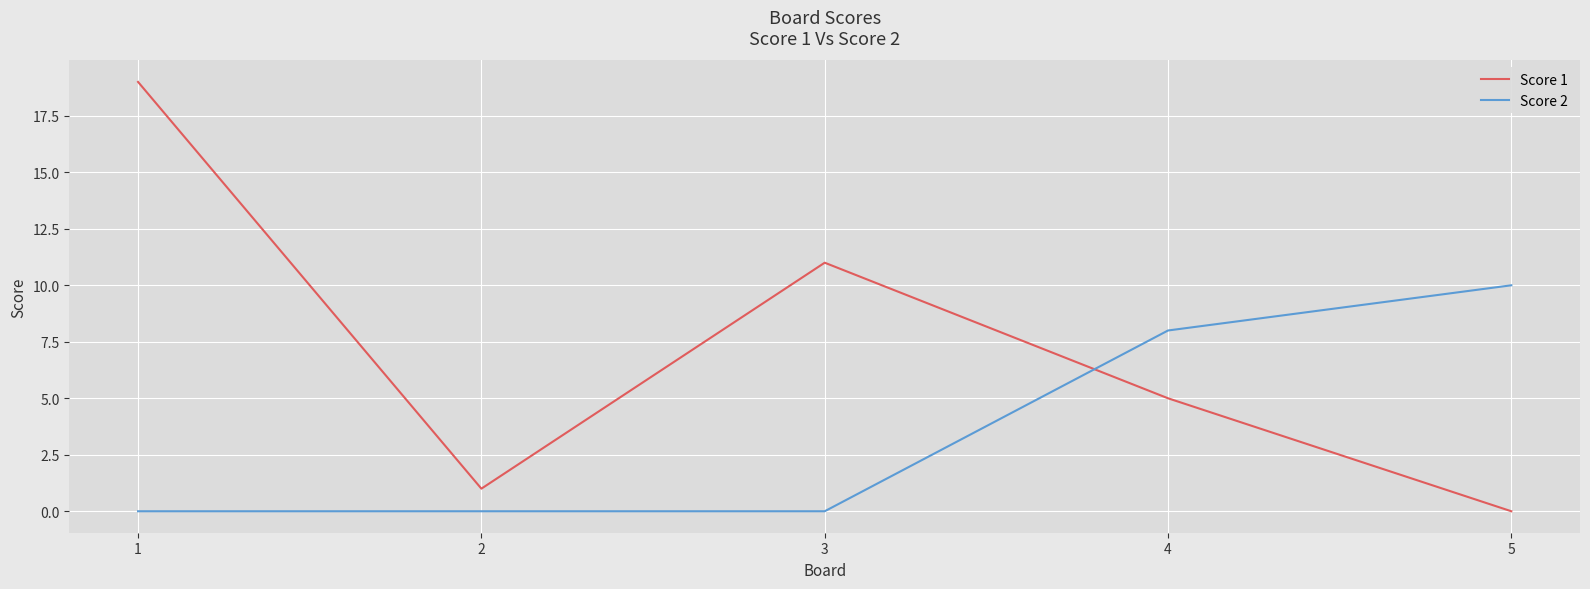

True or false: Score 2 has a value of 8 at 4.

True